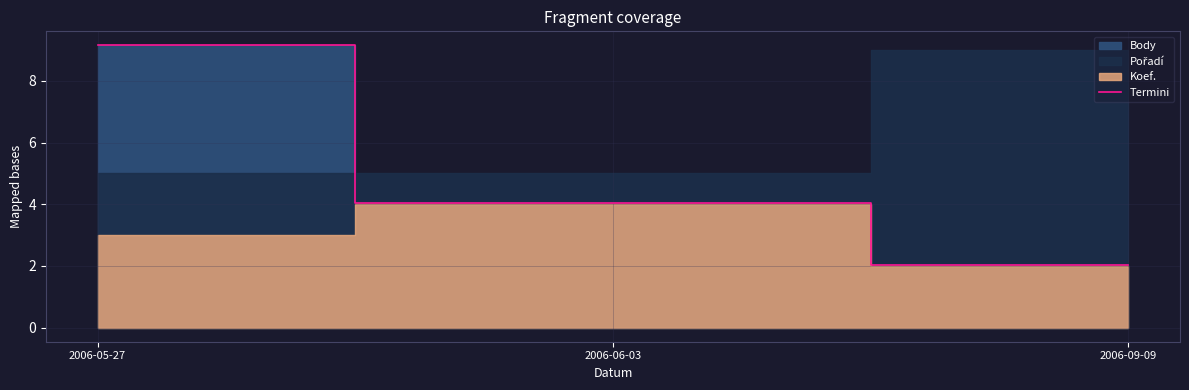

At which label is the value closest to 5?

2006-06-03